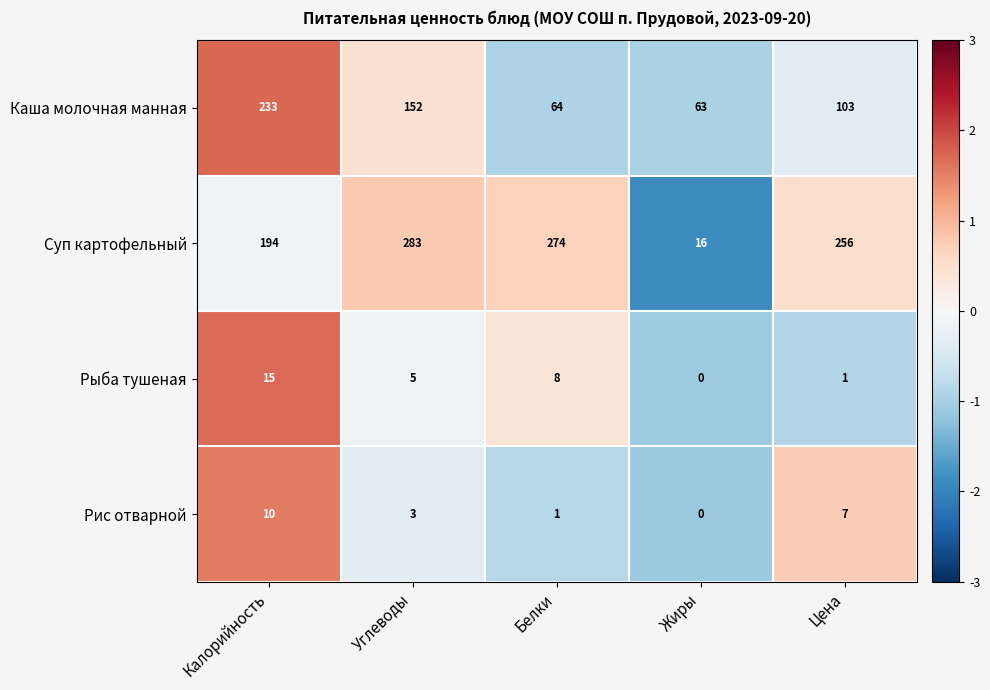

How many data points in Рыба тушеная are less than 5?

2